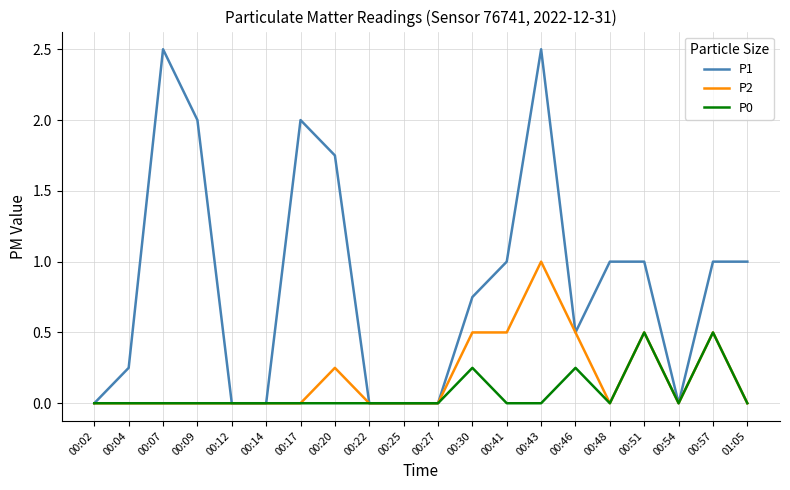

What is the greatest value displayed?

2.5